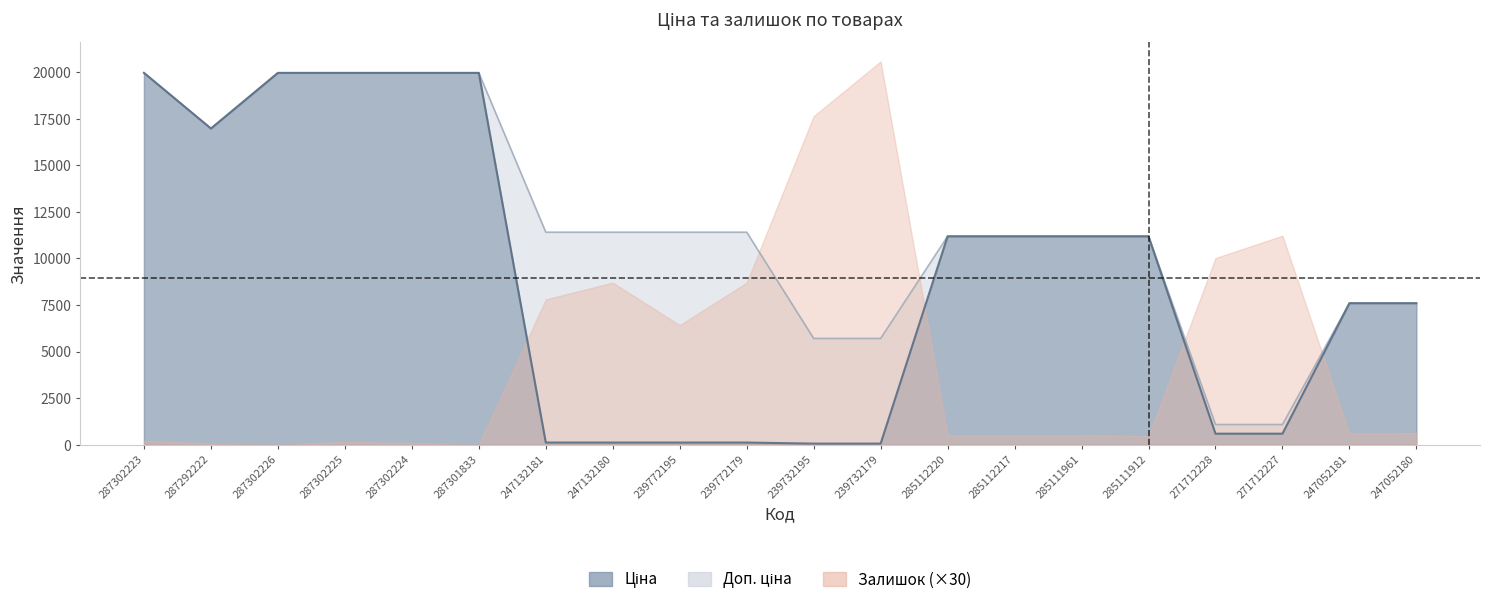

What is the difference between the Доп. ціна values at 285112220 and 239732179?

5483.2